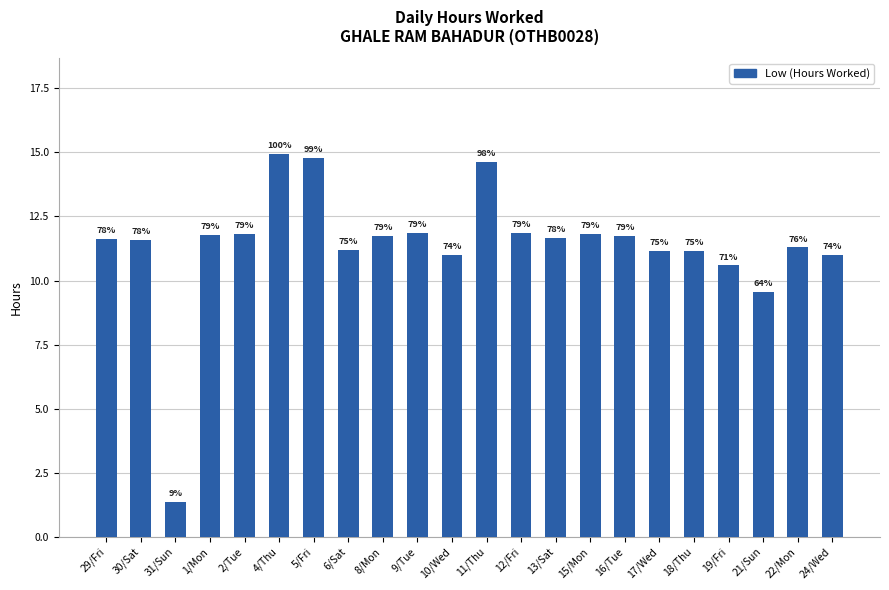

Which has a higher value, 8/Mon or 18/Thu?

8/Mon